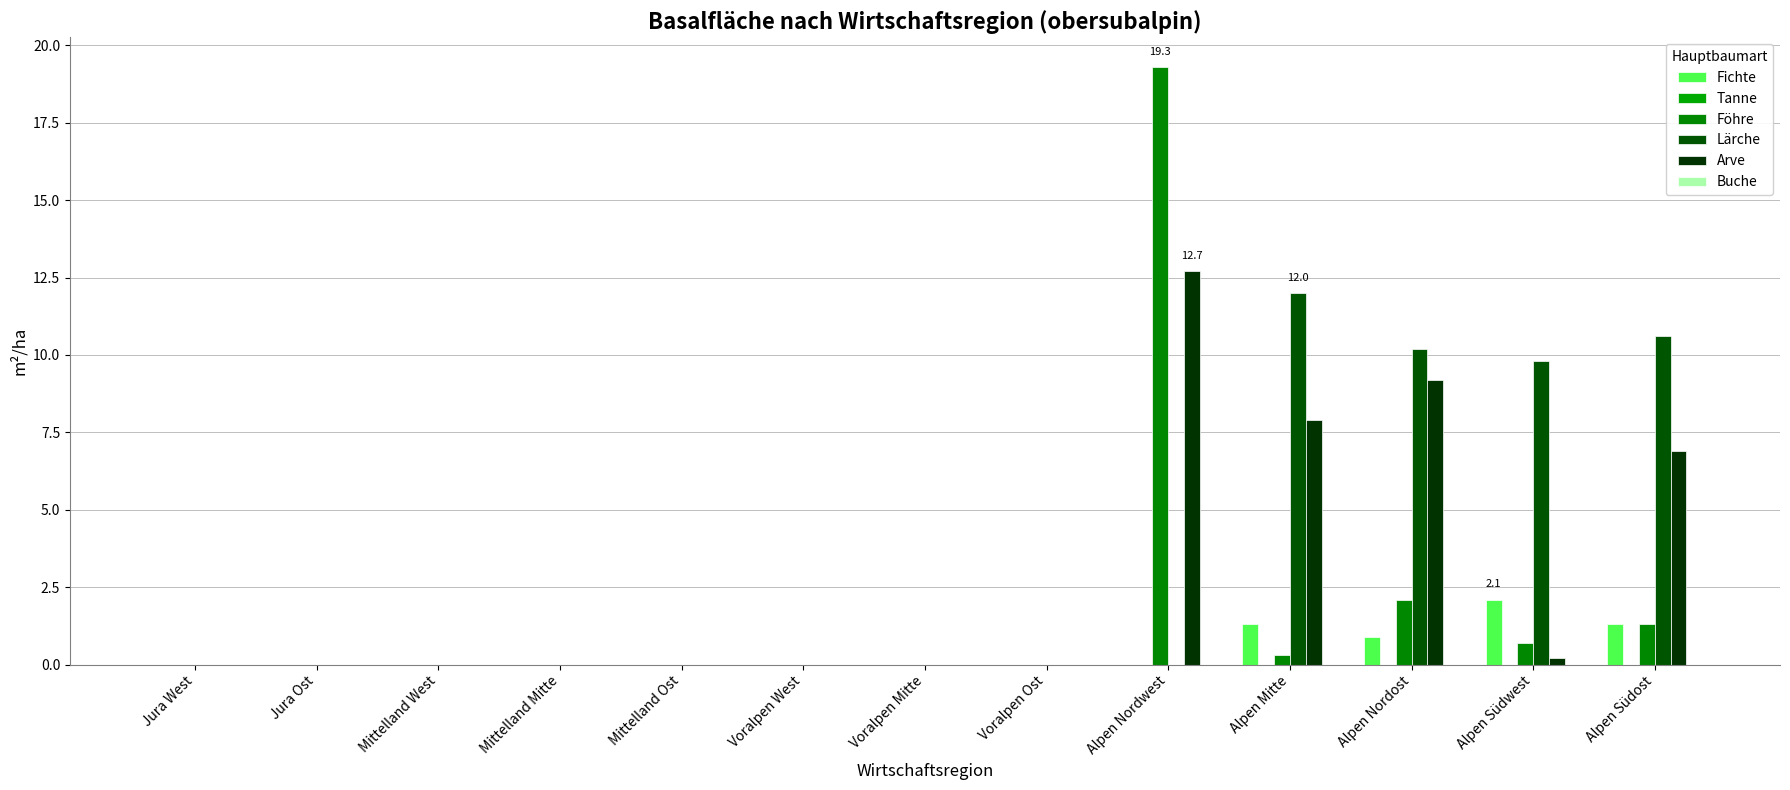

Reading right to left, transcribe all the data shown in this chart.

Fichte: 1.3	2.1	0.9	1.3	0.0	0.0	0.0	0.0	0.0	0.0	0.0	0.0	0.0
Tanne: 0.0	0.0	0.0	0.0	0.0	0.0	0.0	0.0	0.0	0.0	0.0	0.0	0.0
Föhre: 1.3	0.7	2.1	0.3	19.3	0.0	0.0	0.0	0.0	0.0	0.0	0.0	0.0
Lärche: 10.6	9.8	10.2	12.0	0.0	0.0	0.0	0.0	0.0	0.0	0.0	0.0	0.0
Arve: 6.9	0.2	9.2	7.9	12.7	0.0	0.0	0.0	0.0	0.0	0.0	0.0	0.0
Buche: 0.0	0.0	0.0	0.0	0.0	0.0	0.0	0.0	0.0	0.0	0.0	0.0	0.0